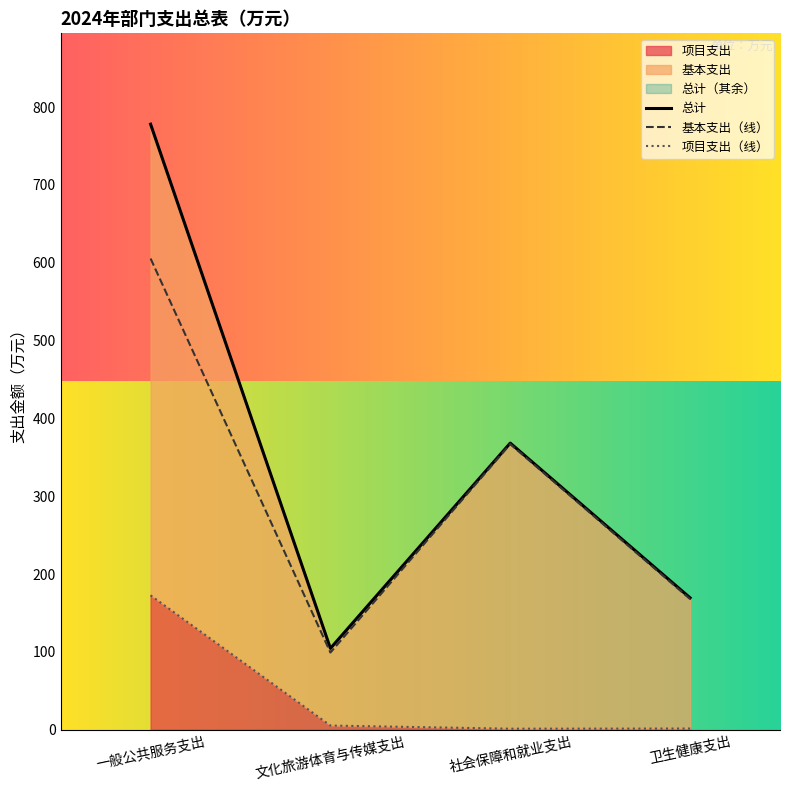

What value does the 基本支出（线） series have at 一般公共服务支出?

605.4